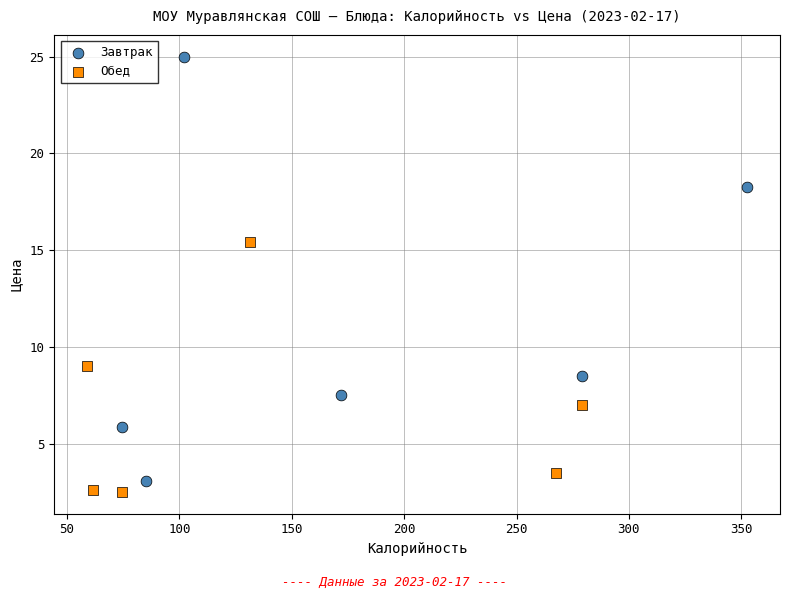

Which series has the widest spread of Y values?

Завтрак